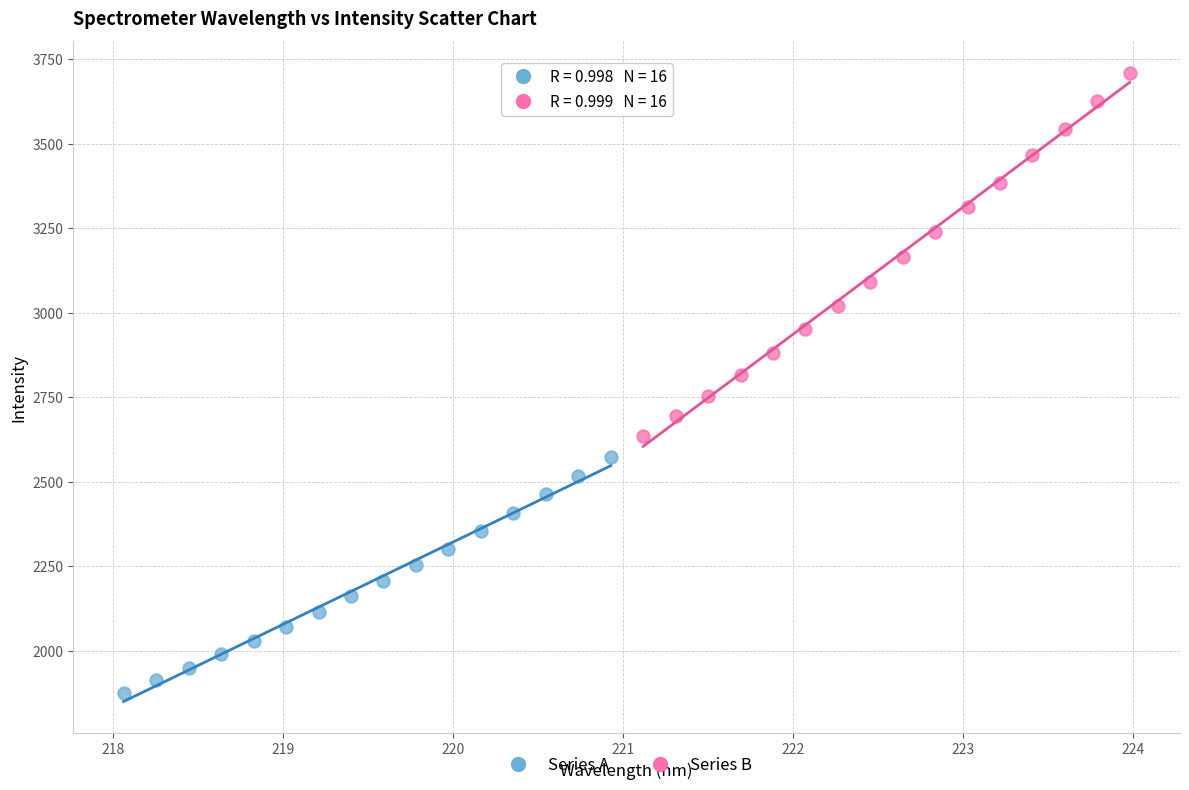

Which series contains the highest Y value?

Series B